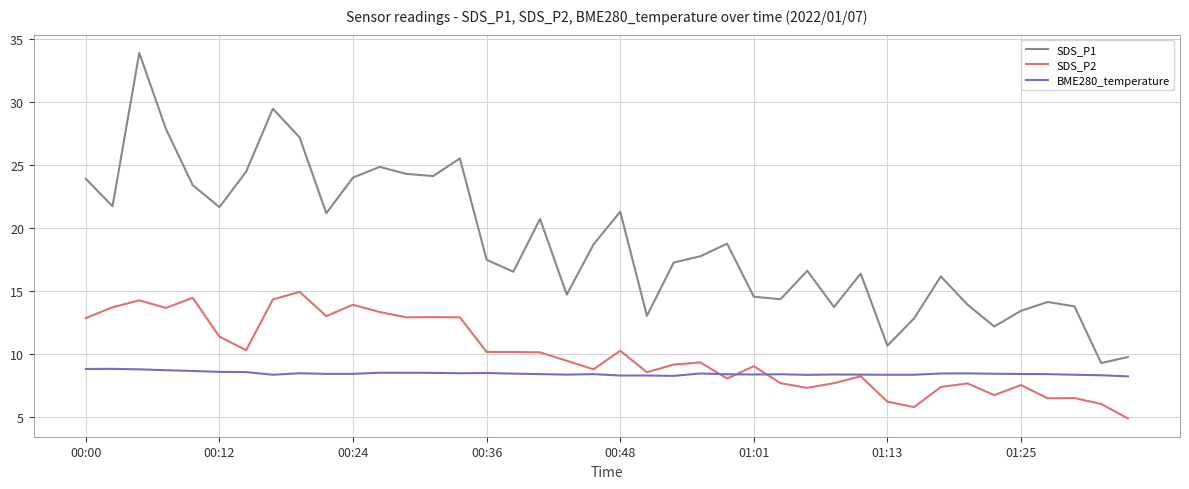

Rank the series by their maximum value, from highest to lowest.

SDS_P1, SDS_P2, BME280_temperature